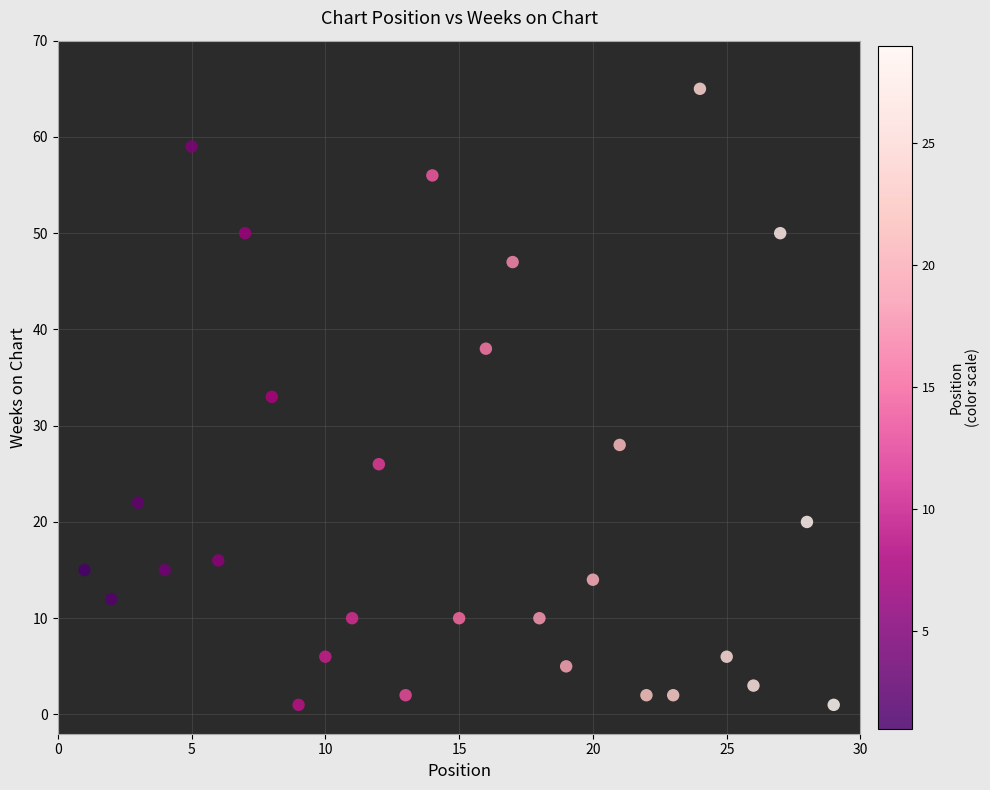

What is the range of X values (max minus min)?

28